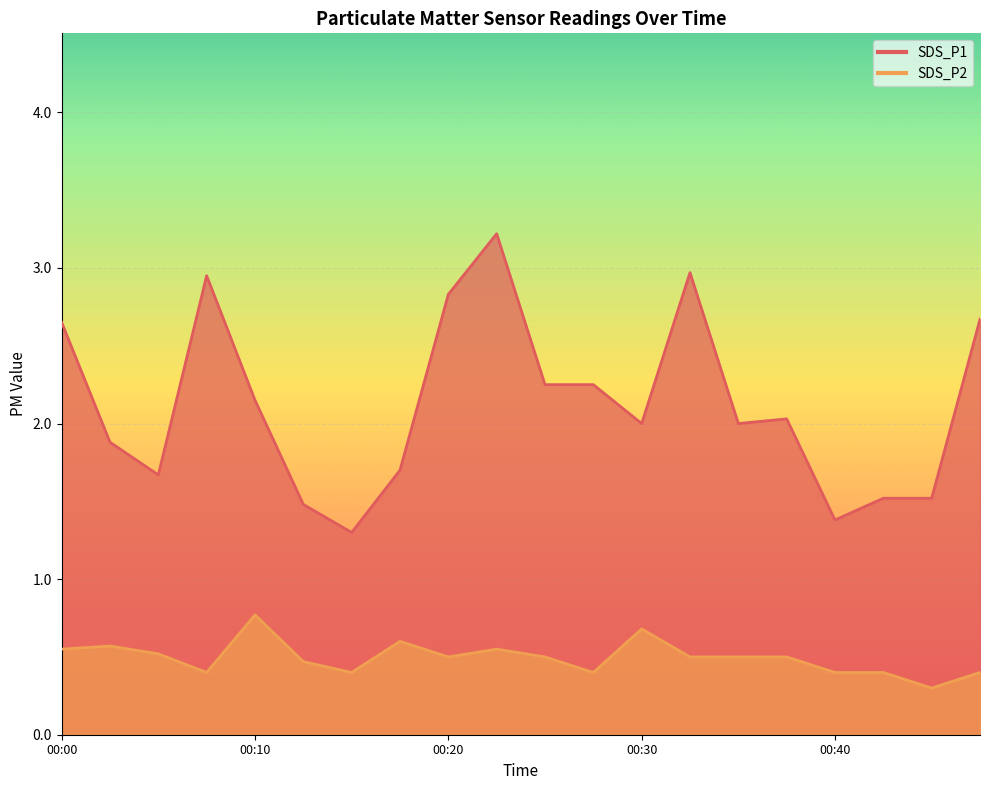

At which category is the sum across all series the highest?

00:22